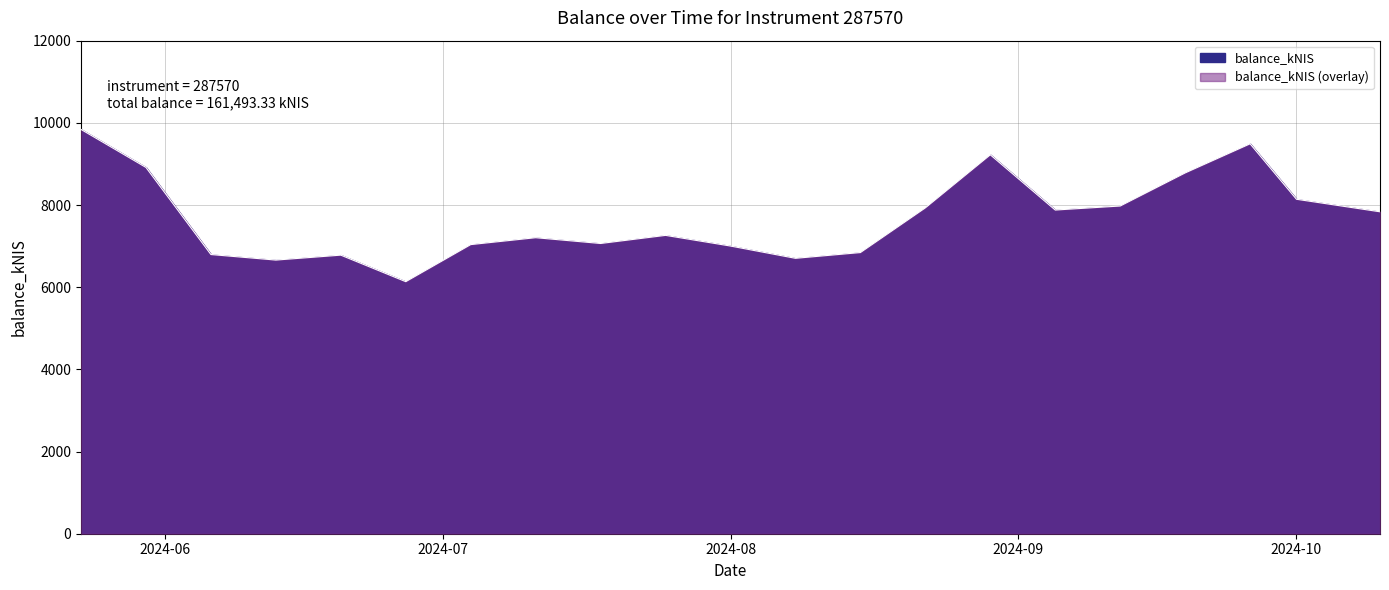

Approximately how many times larger is the value at 2024-06-20 compared to 2024-08-15?

1.0